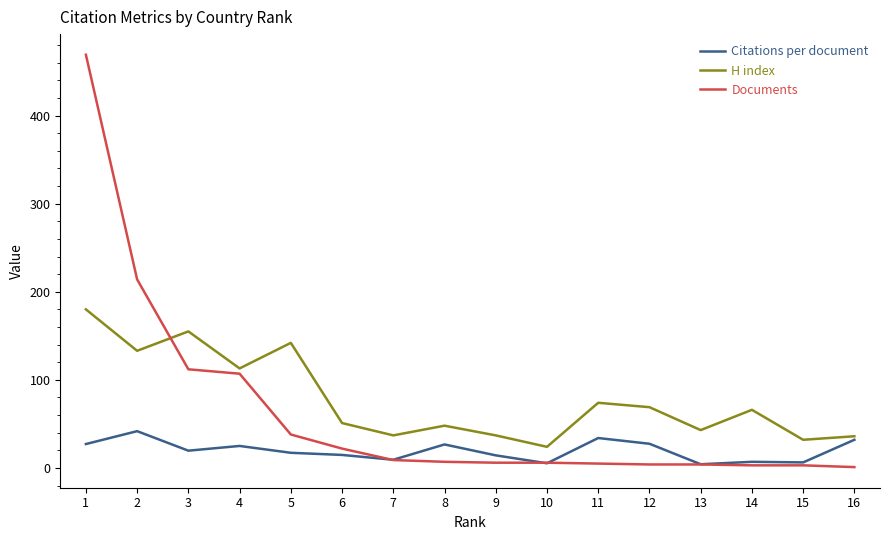

At which category is the sum across all series the highest?

1